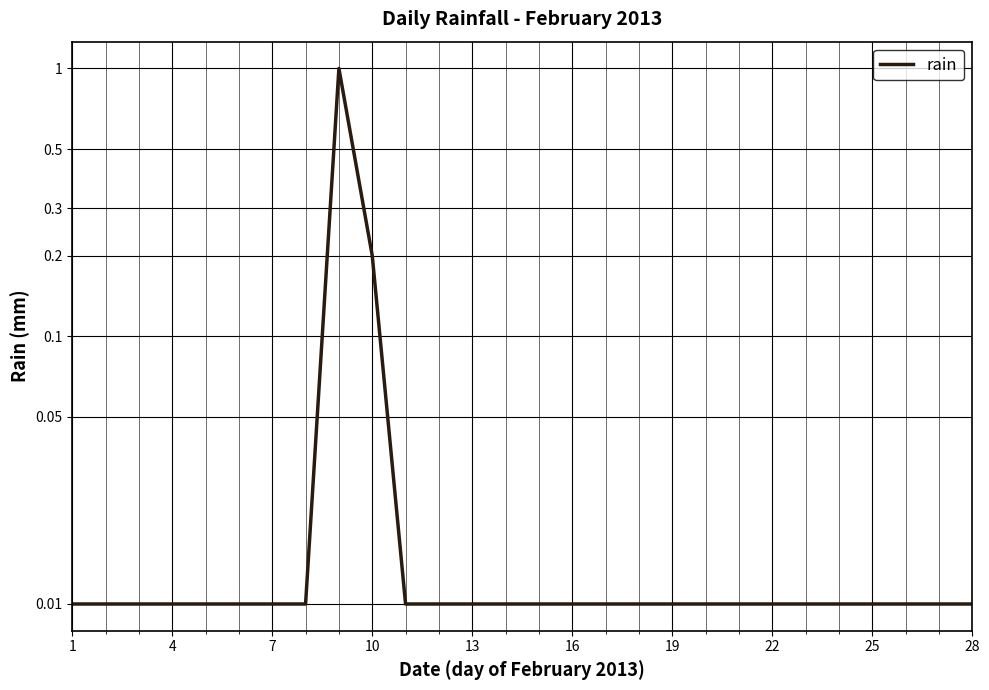

What is the difference between the maximum and minimum values?

1.0